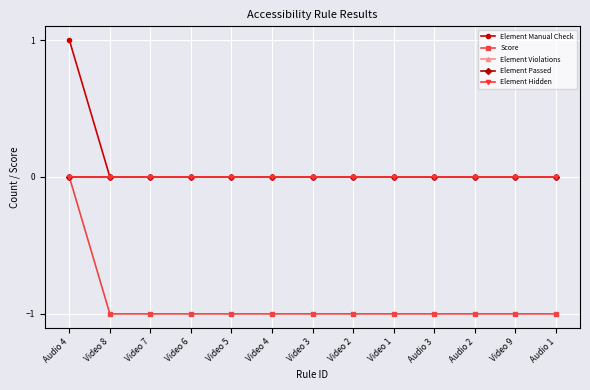

Which category has the lowest value across all series?

Video 8